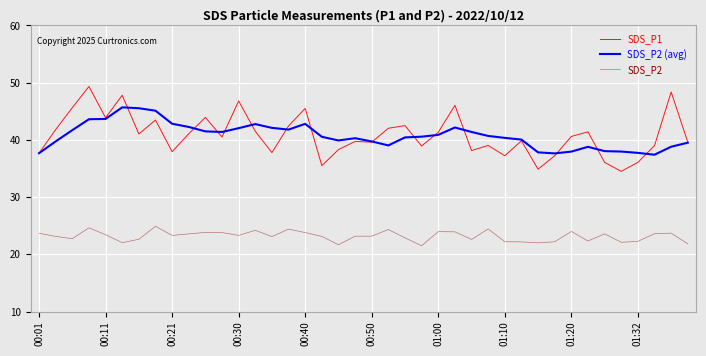

True or false: SDS_P2 and SDS_P1 cross at least once.

False